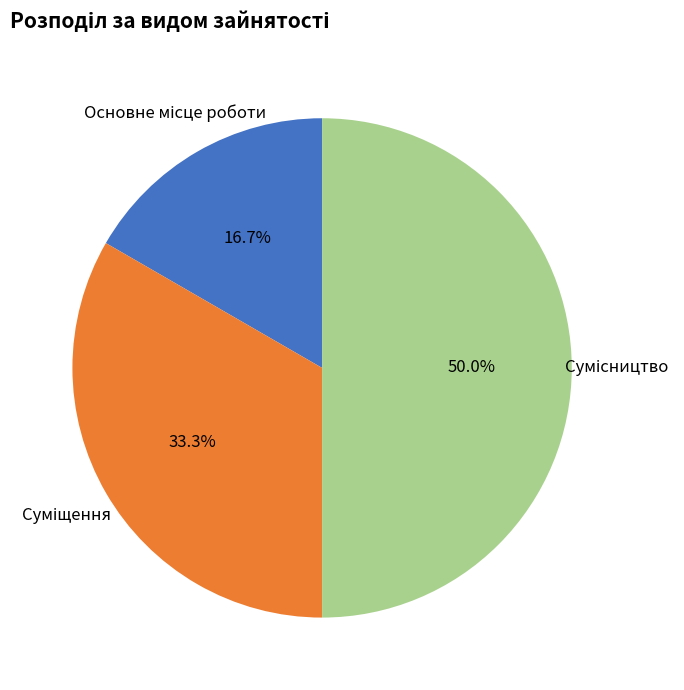

To the nearest percent, what percentage of the pie is Основне місце роботи?

17%